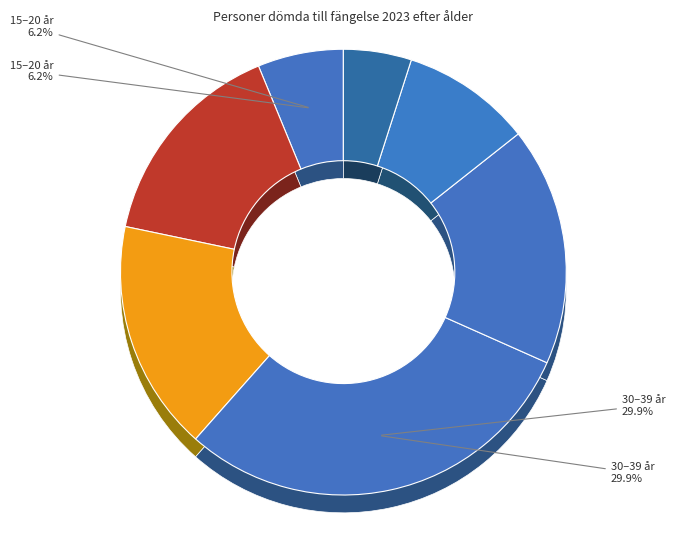

To the nearest percent, what is the difference between the largest and smallest slice percentages?

25%